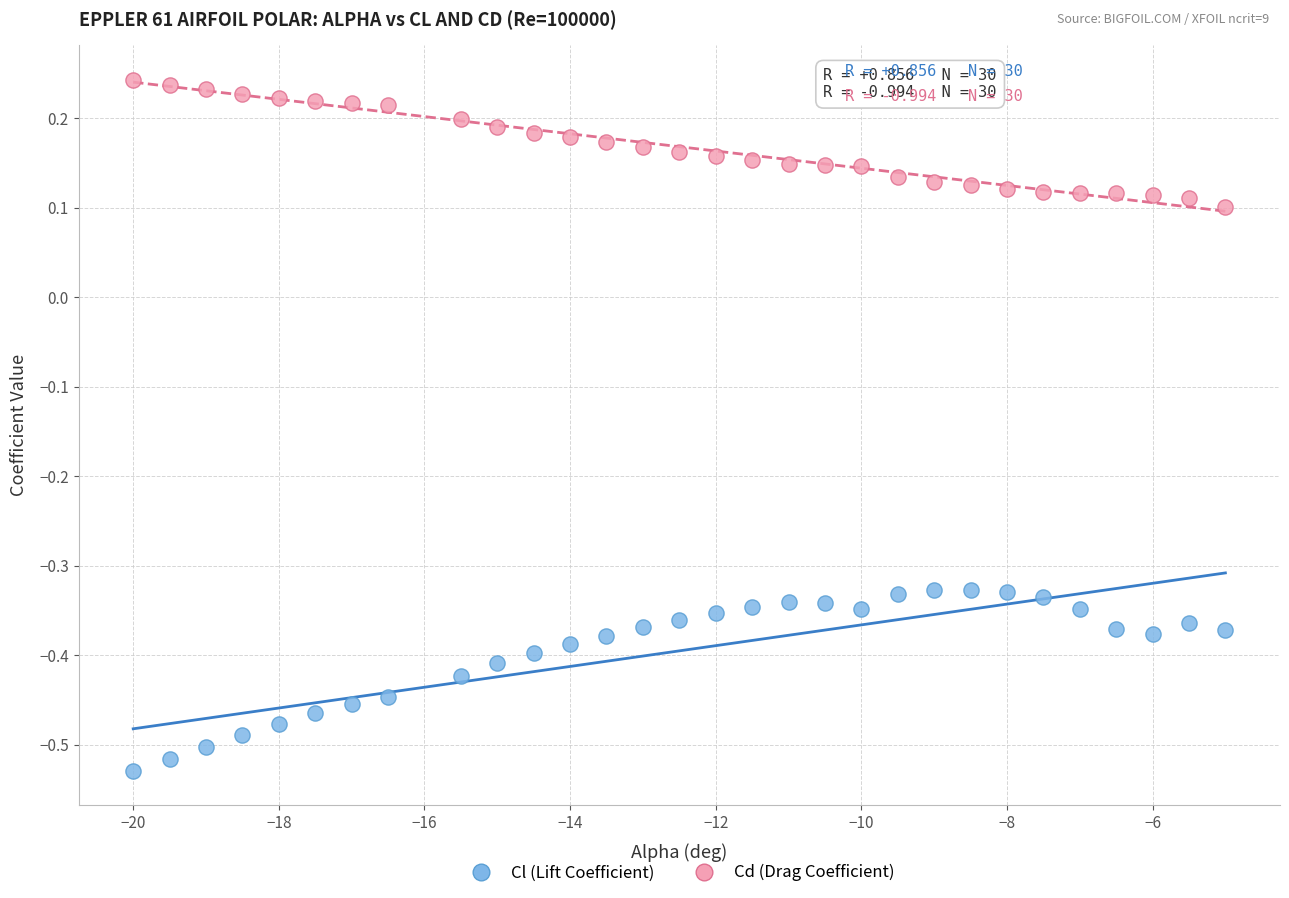

What are all the series names shown in the legend?

Cl (Lift Coefficient), Cd (Drag Coefficient)